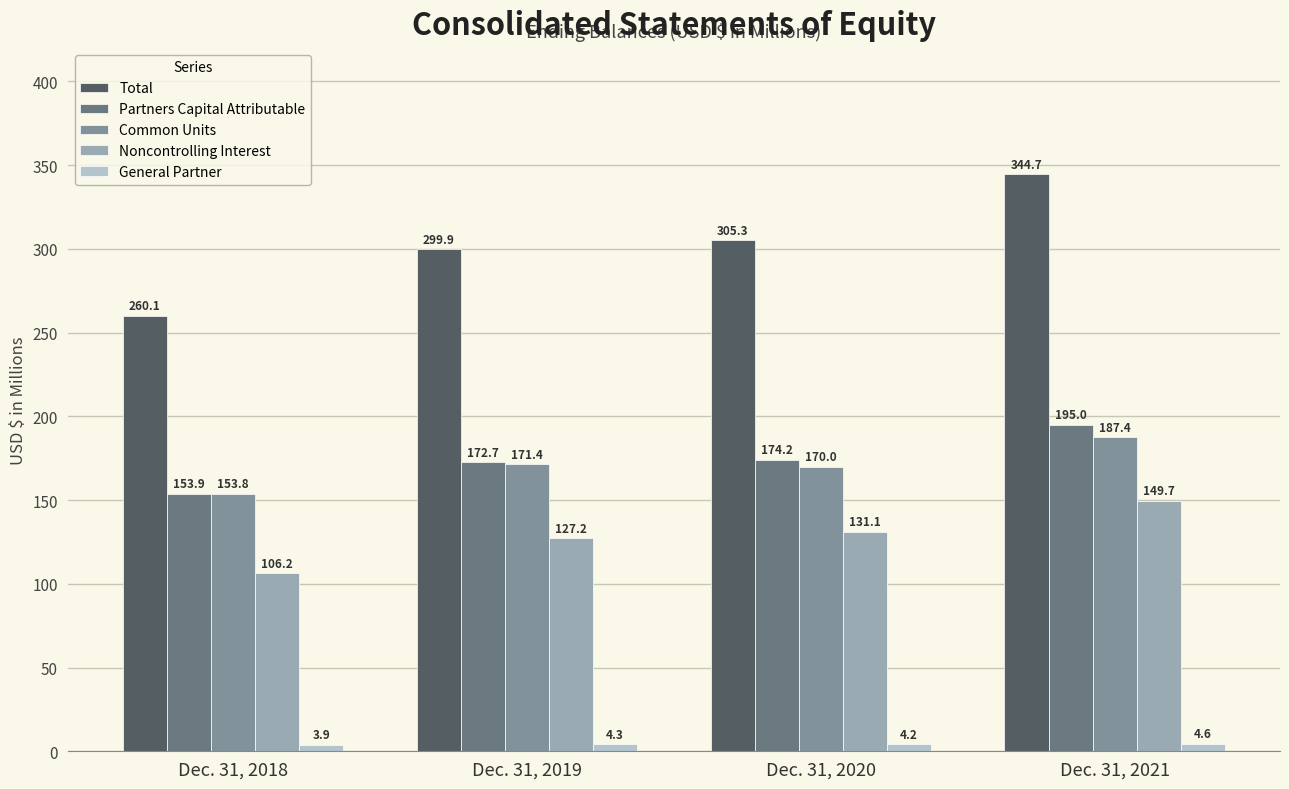

How many groups of bars are there?

4